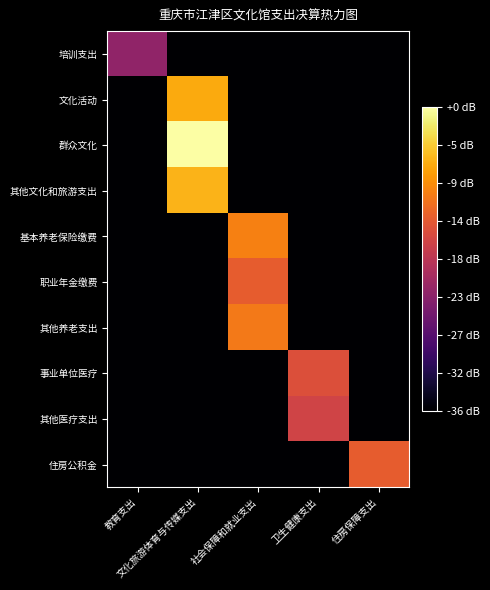

What is the difference between the highest and lowest values at 住房保障支出?

23.0